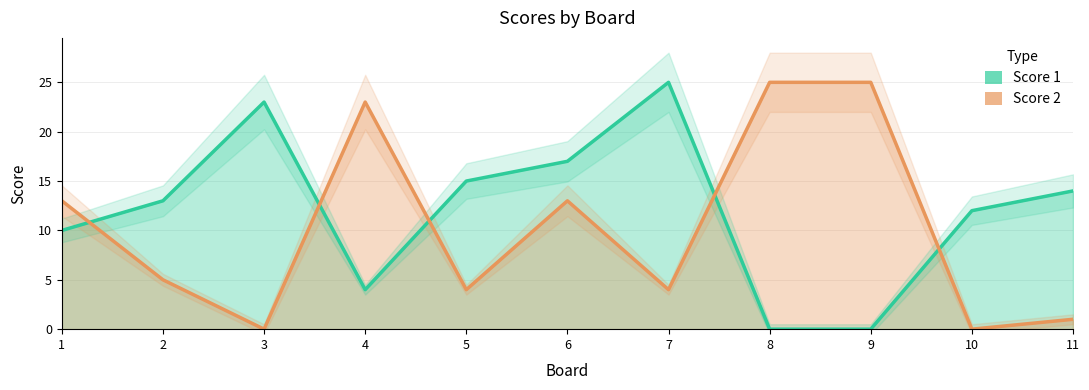

Reading left to right, transcribe all the data shown in this chart.

Score 1: 10	13	23	4	15	17	25	0	0	12	14
Score 2: 13	5	0	23	4	13	4	25	25	0	1